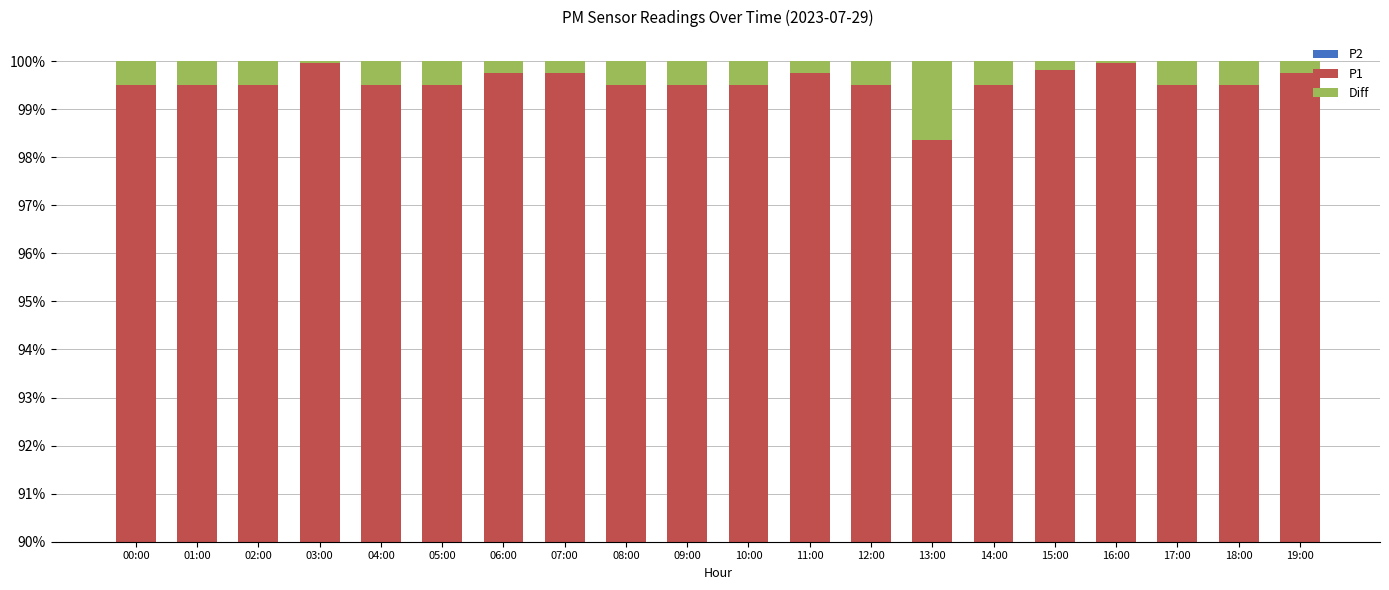

At which label does P2 reach its peak?

15:00